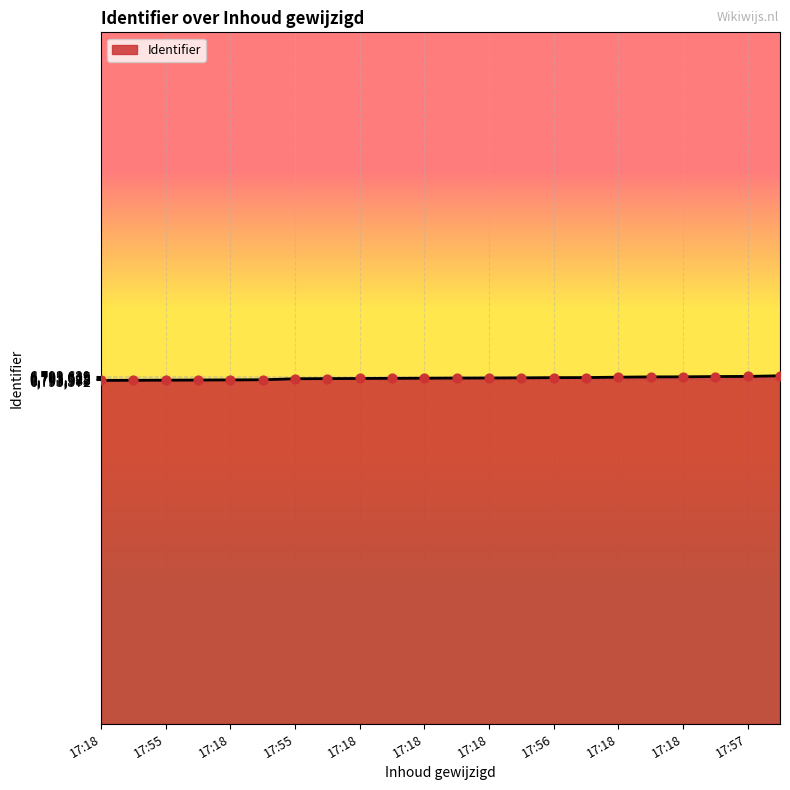

What is the maximum value shown in the chart?

6793639